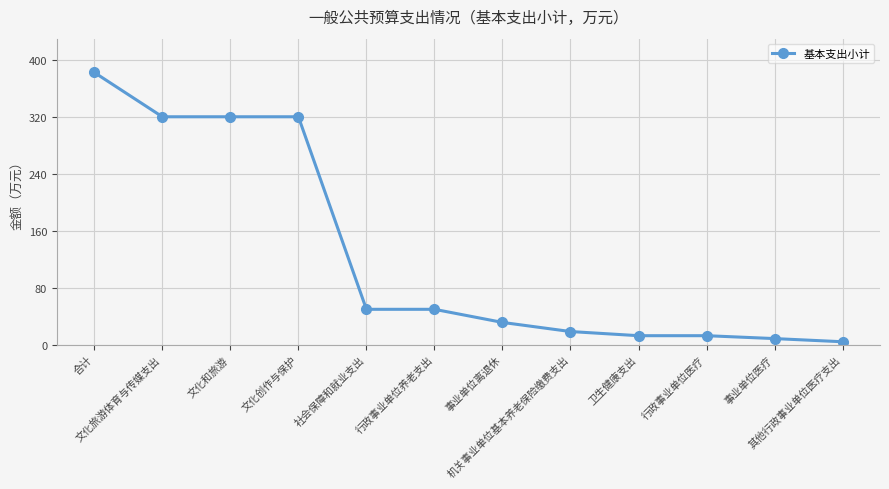

What position from the right is 社会保障和就业支出?

8